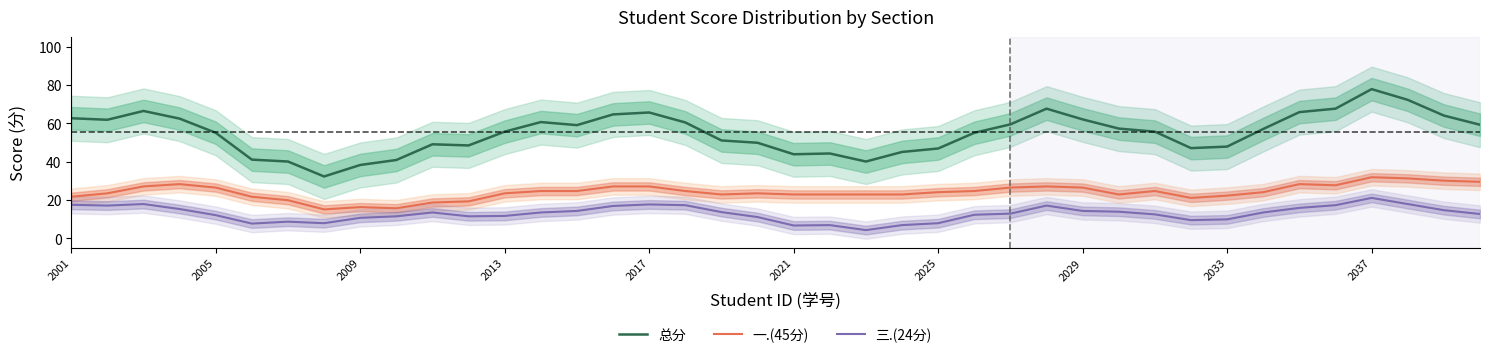

True or false: 总分 and 一.(45分) intersect in this chart.

False